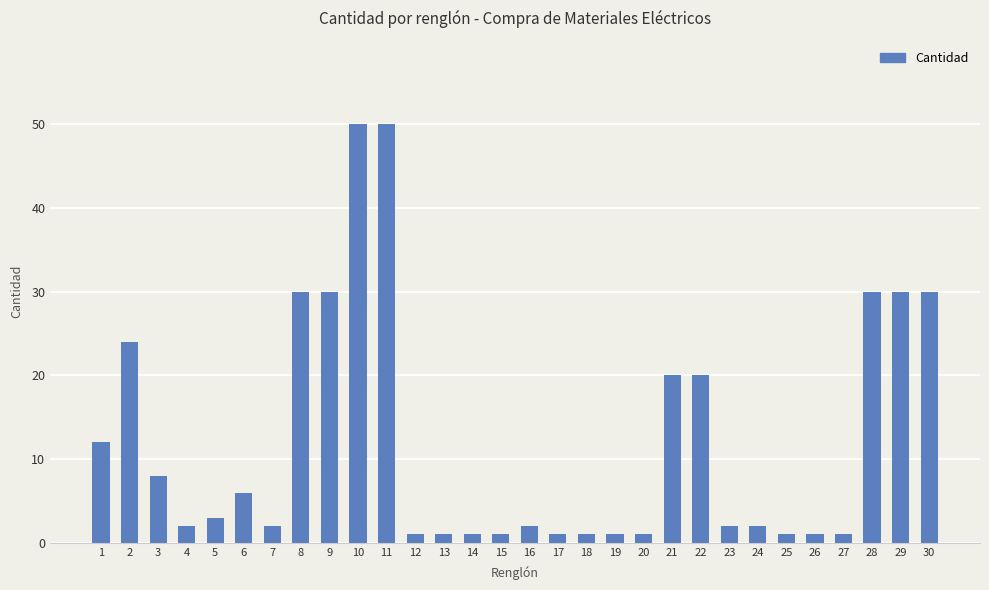

How many bars are there in total?

30